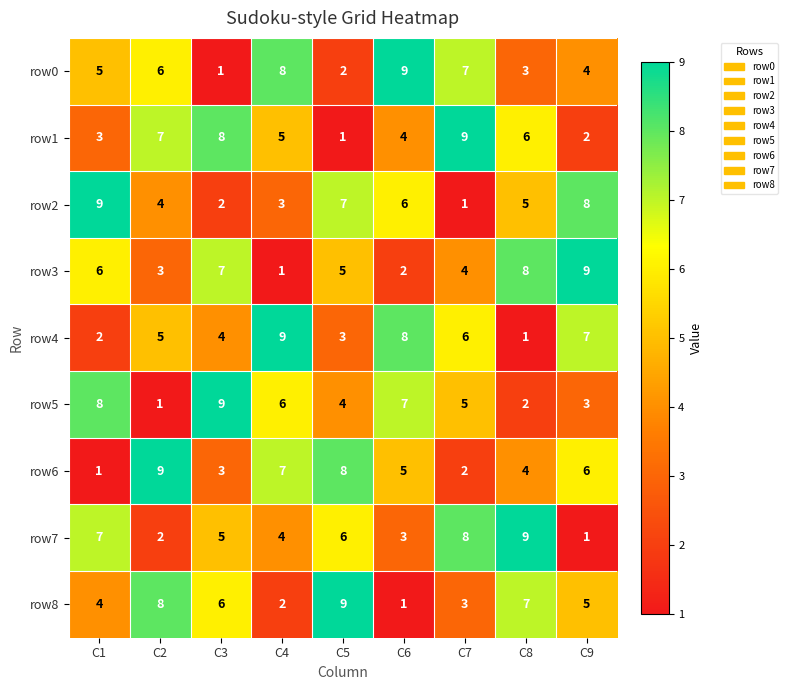

Between C2 and C9, which series saw the biggest shift?

row3